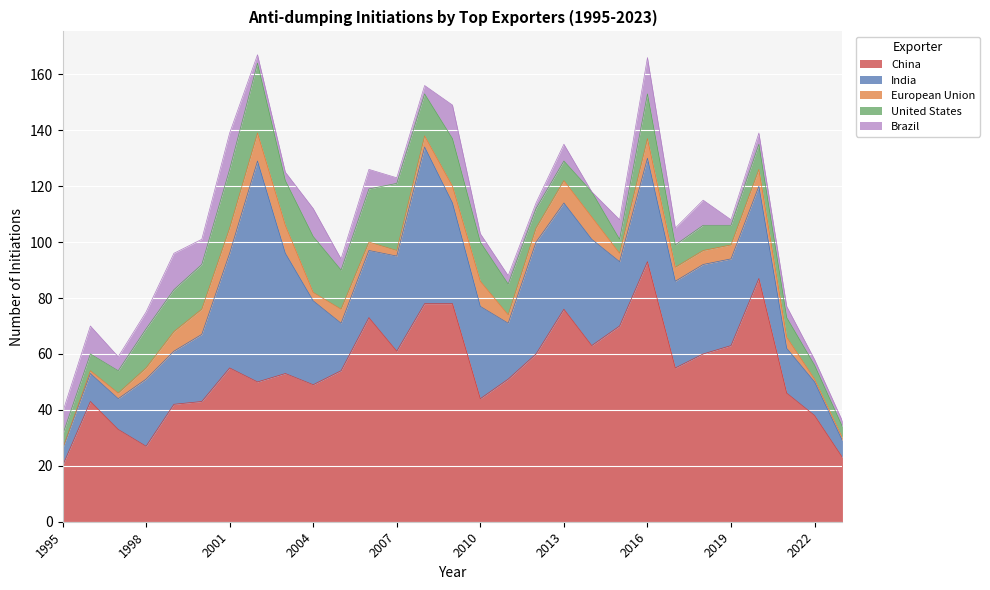

Count the number of categories in the chart.

29